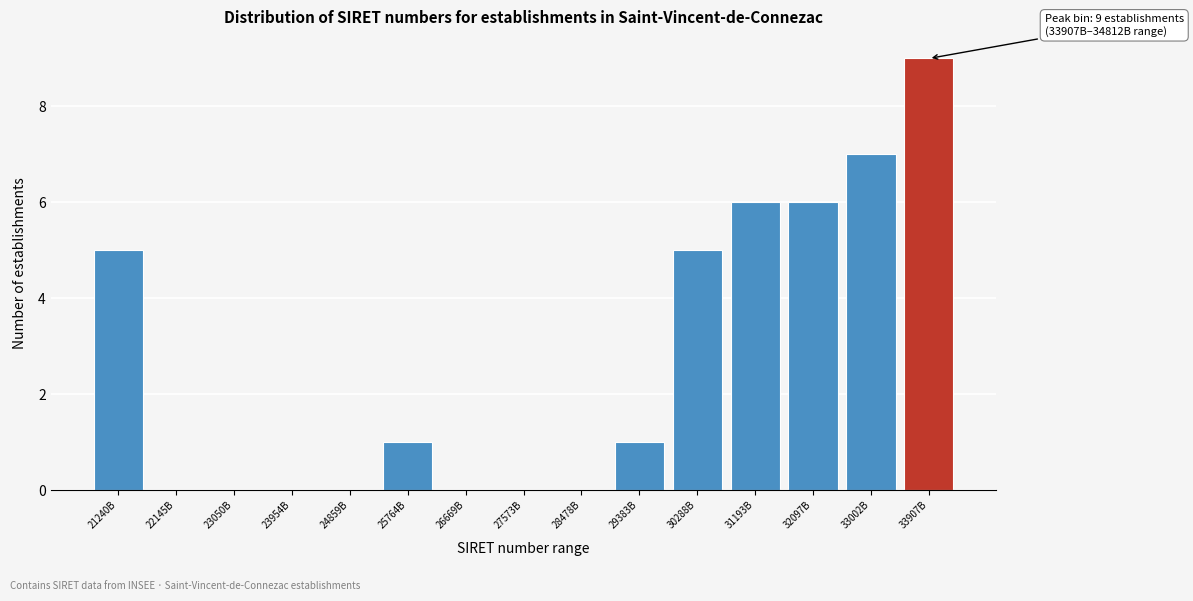

Reading left to right, transcribe all the data shown in this chart.

21240B=5	22145B=0	23050B=0	23954B=0	24859B=0	25764B=1	26669B=0	27573B=0	28478B=0	29383B=1	30288B=5	31193B=6	32097B=6	33002B=7	33907B=9